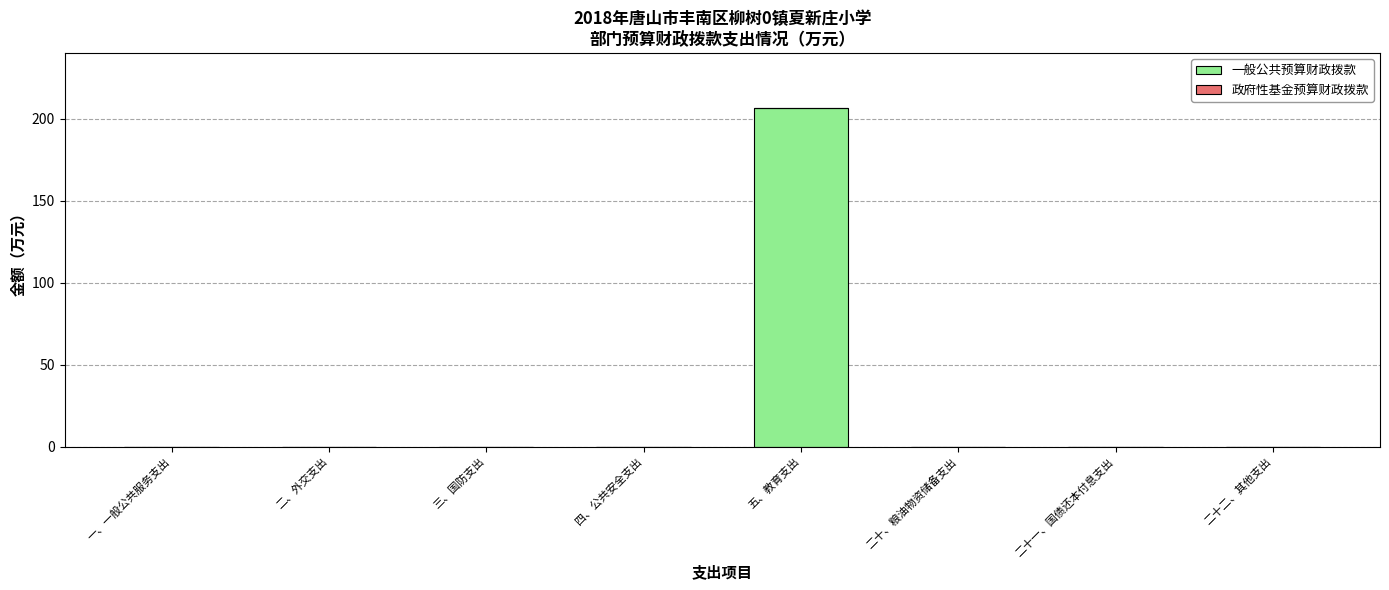

The chart shows a value of 206.7 at 五、教育支出. True or false?

True